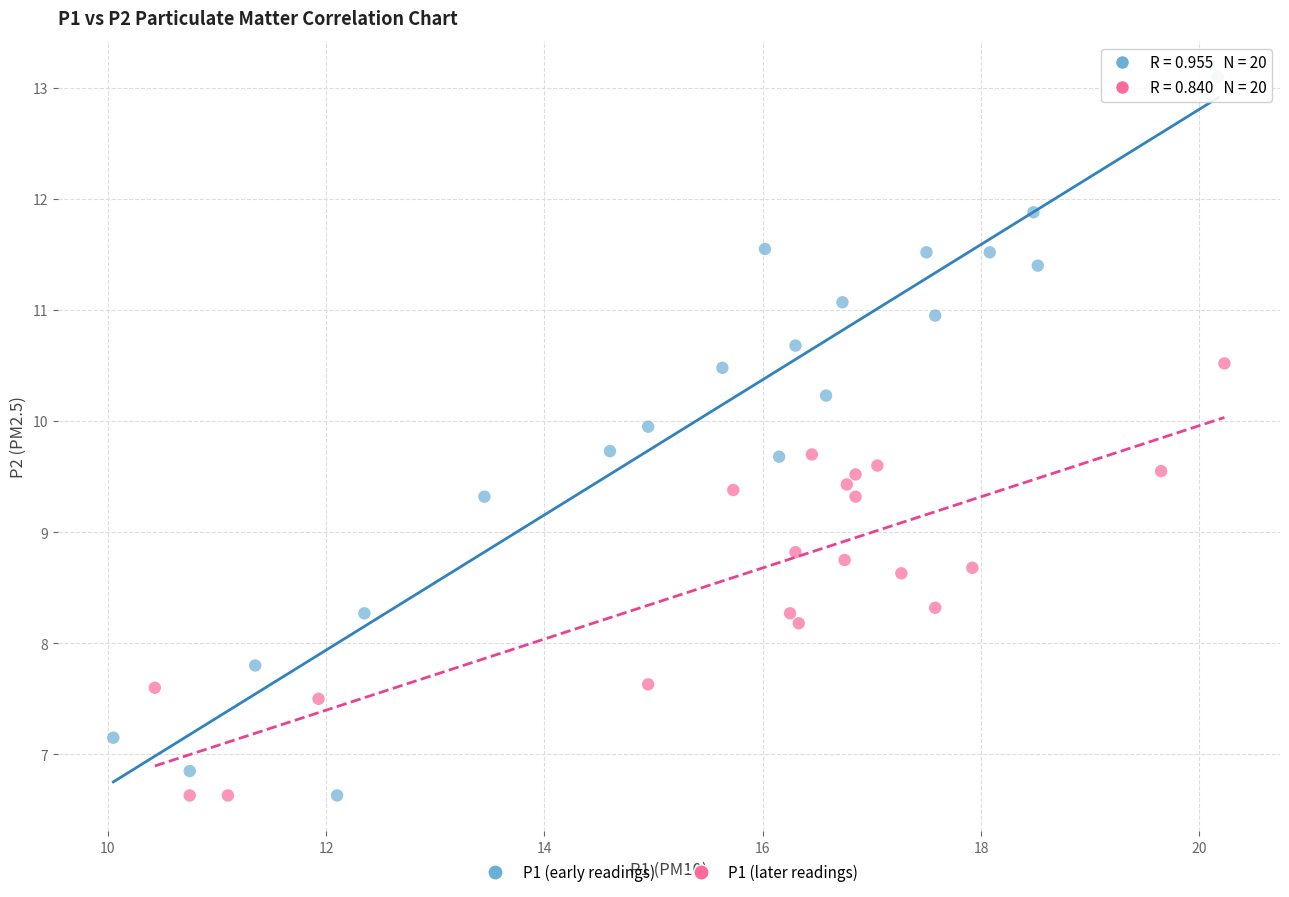

Which series contains the highest Y value?

P1 (early readings)